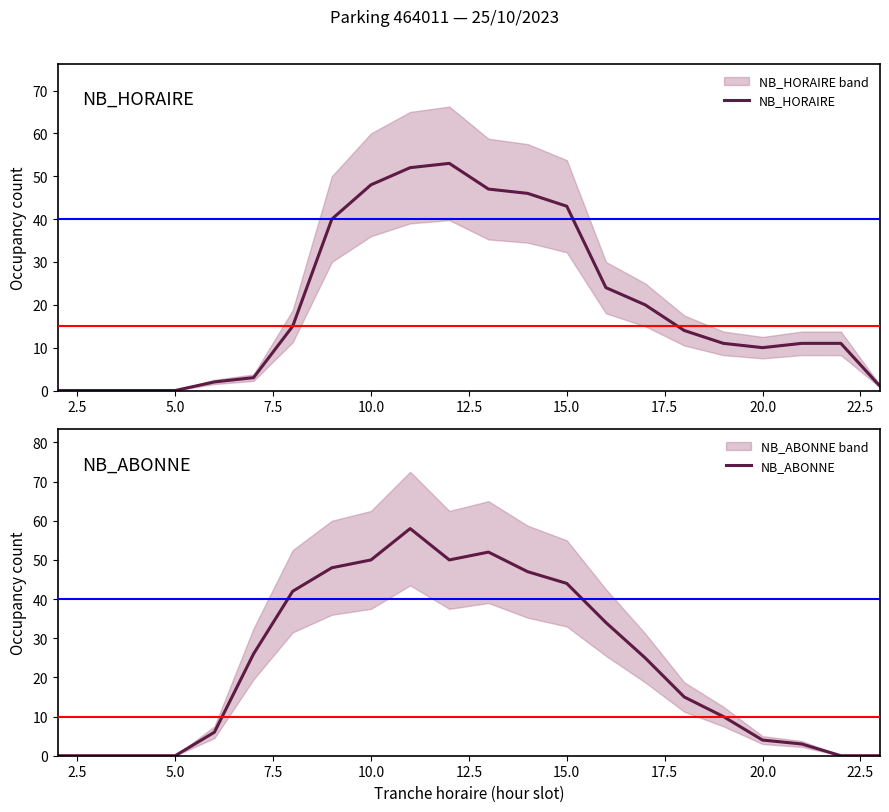

How many data points in NB_HORAIRE are above 14?

10